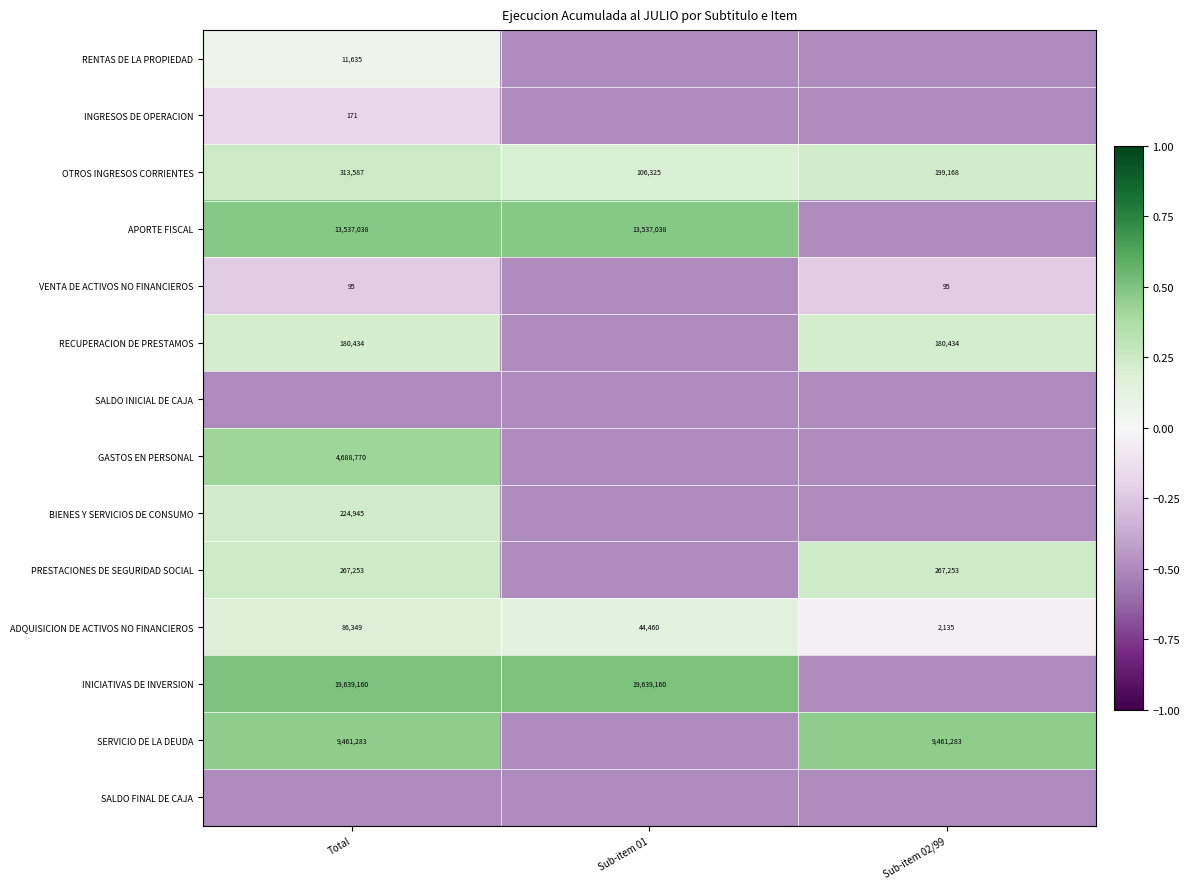

The value of OTROS INGRESOS CORRIENTES at Total is 0.4. True or false?

False